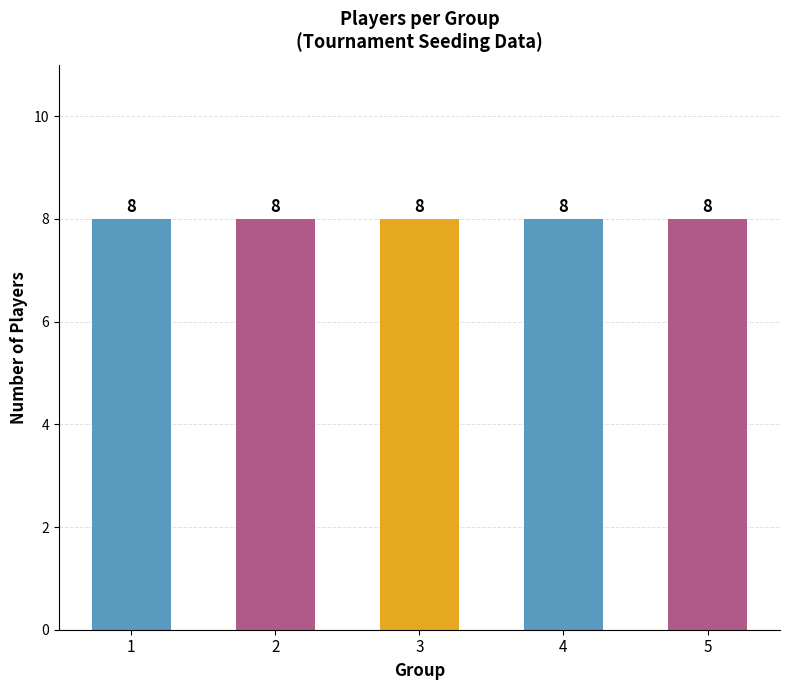

The chart shows a value of 8 at 2. True or false?

True